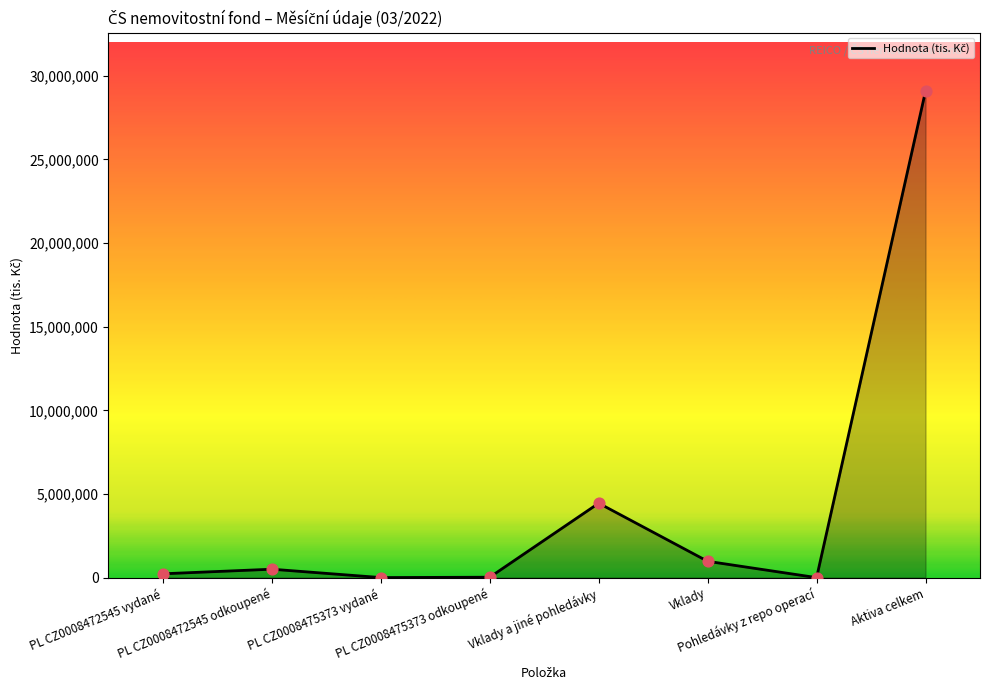

What is the ratio of the value at PL CZ0008472545 vydané to the value at PL CZ0008475373 vydané?

85.8